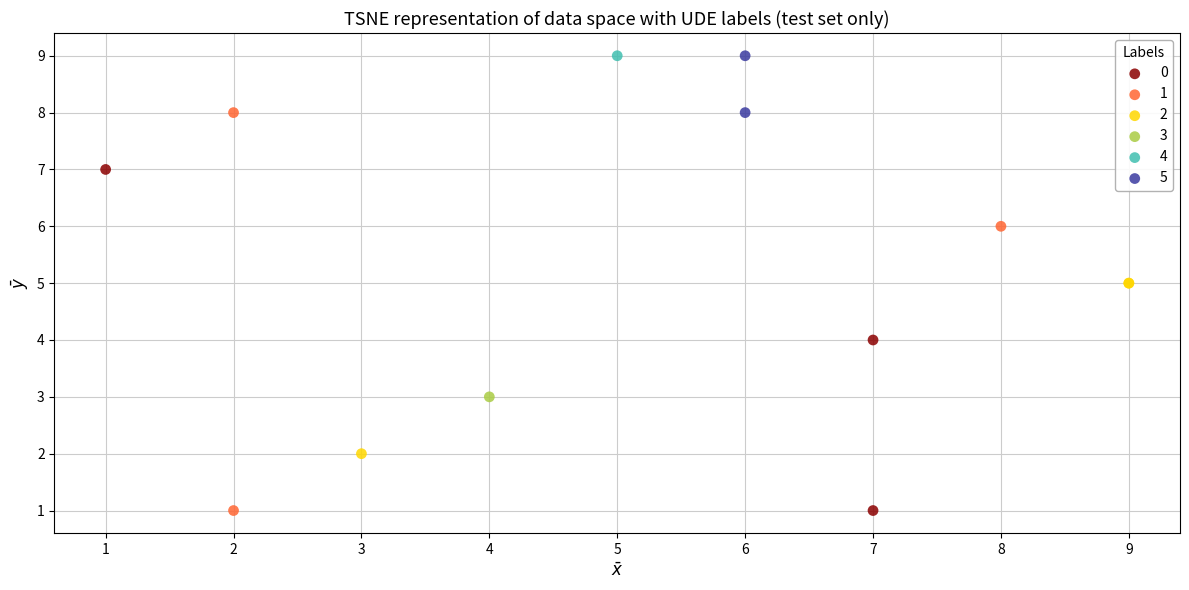

What are all the series names shown in the legend?

0, 1, 2, 3, 4, 5